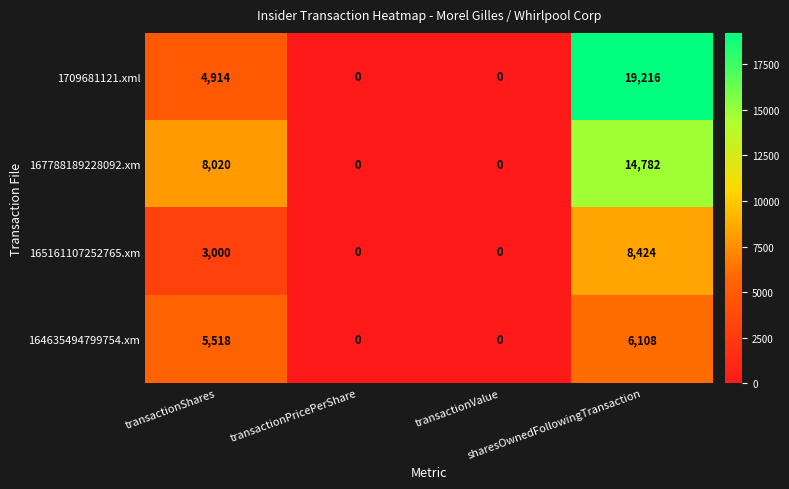

Rank the series by their maximum value, from highest to lowest.

1709681121.xml, 167788189228092.xm, 165161107252765.xm, 164635494799754.xm